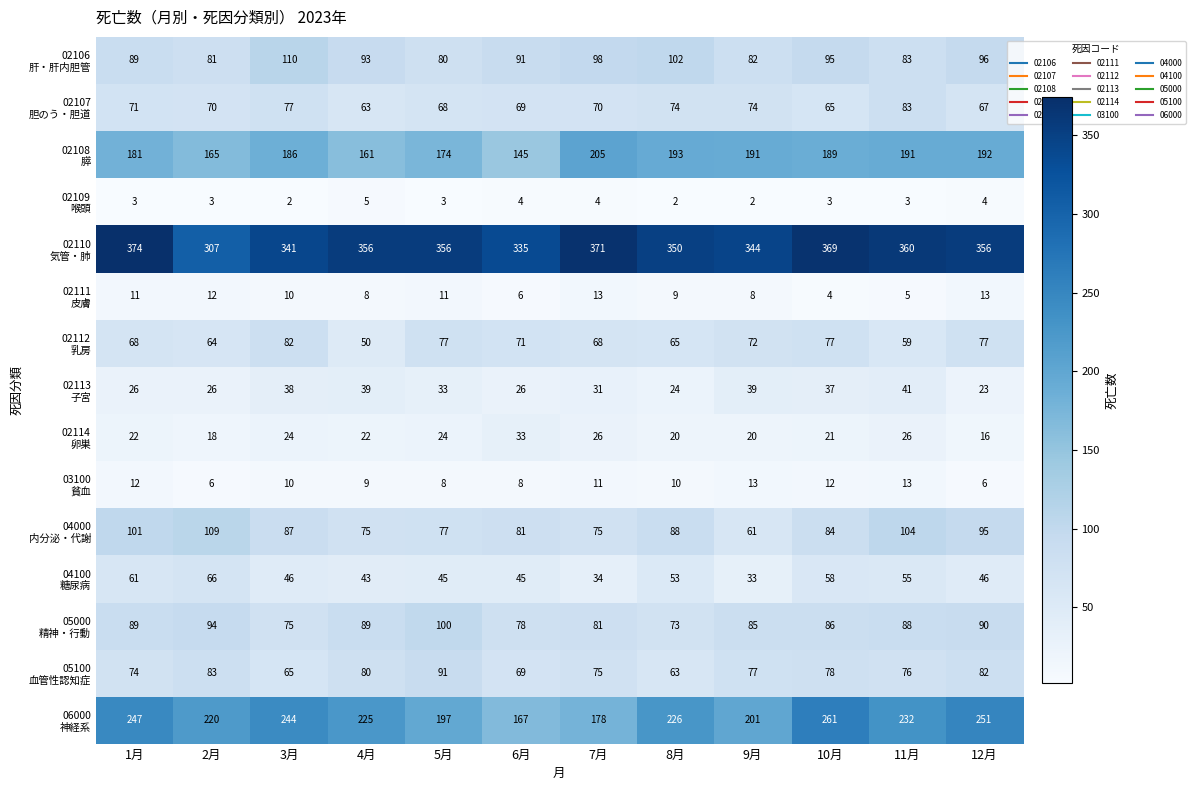

What is the total value across all series at 9月?

1302